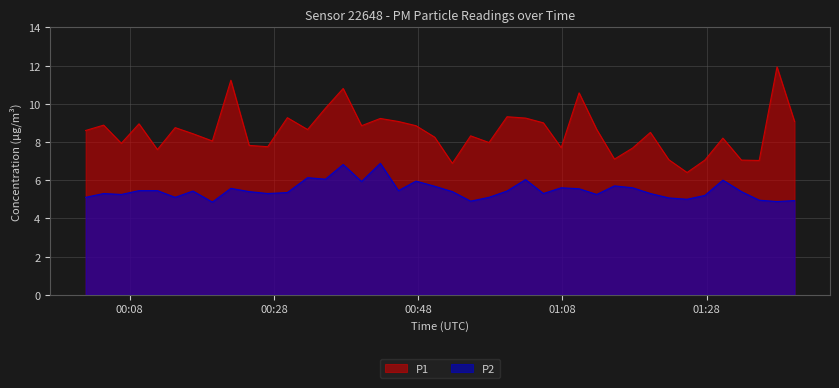

What is the lowest value of the P1 series?

6.4